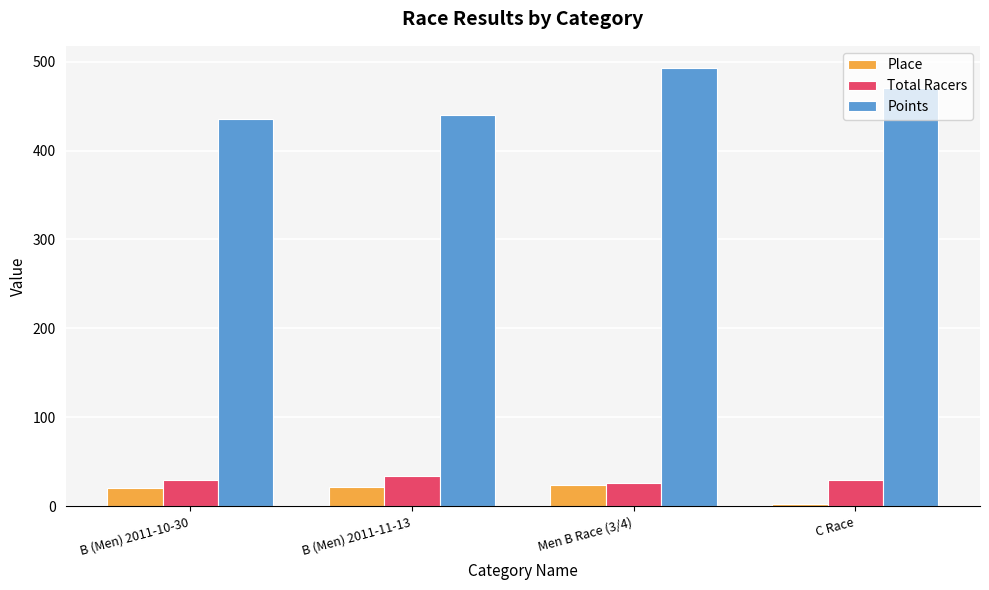

What are all the series names shown in the legend?

Place, Total Racers, Points